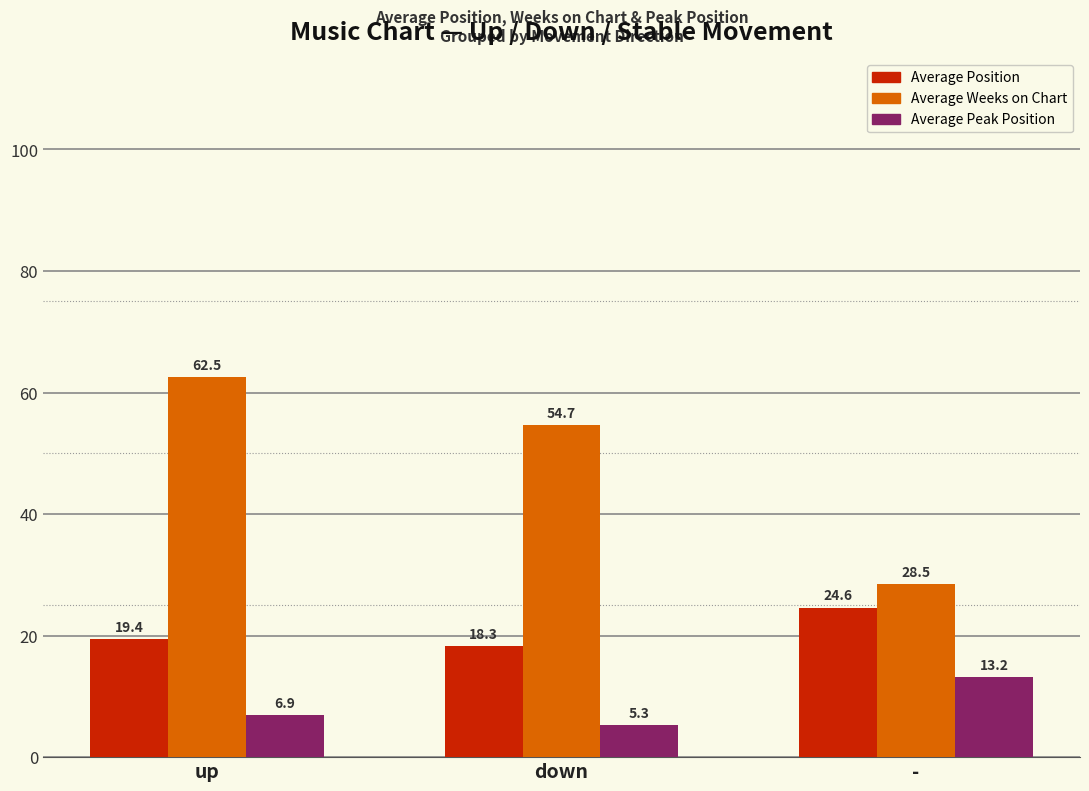

What is the minimum value for Average Weeks on Chart?

28.5